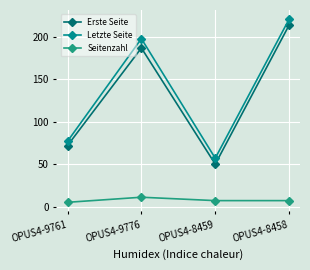

True or false: Letzte Seite and Seitenzahl intersect in this chart.

False